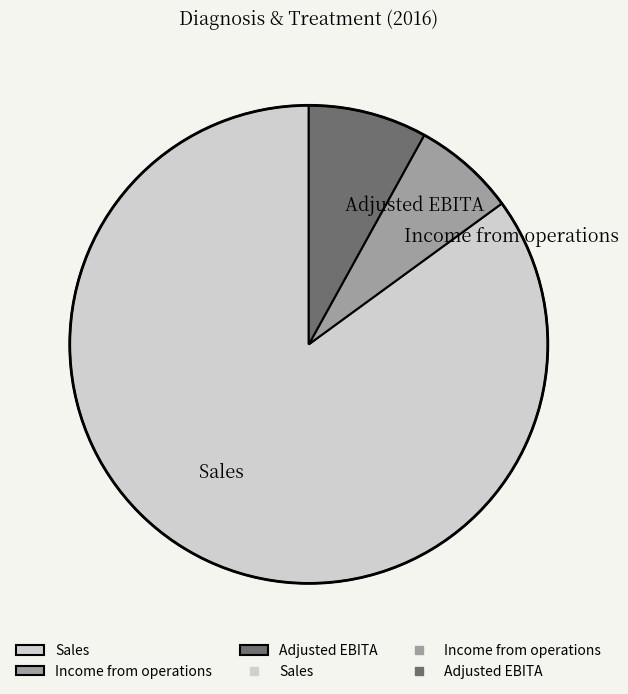

True or false: Adjusted EBITA accounts for 19% of the total.

False